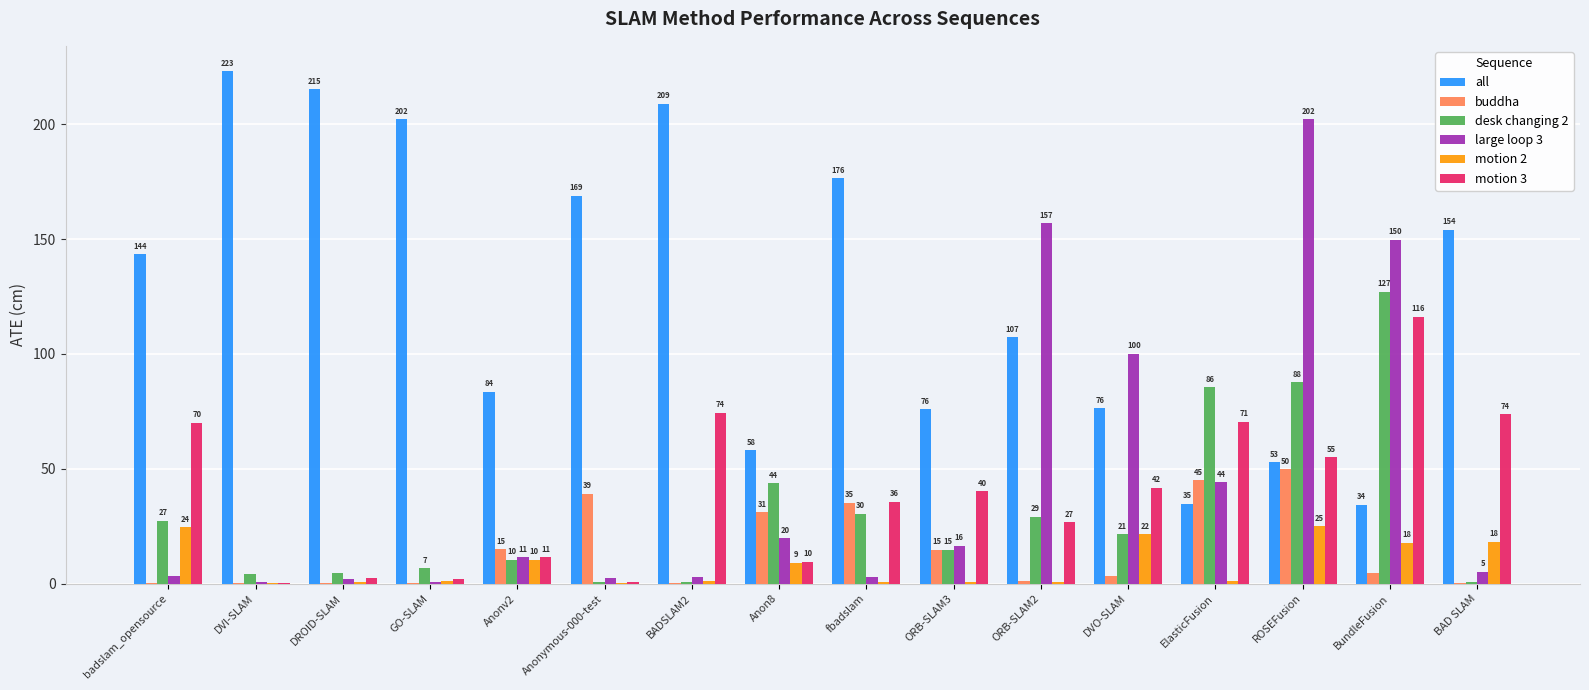

Which series has the largest total across all categories?

all